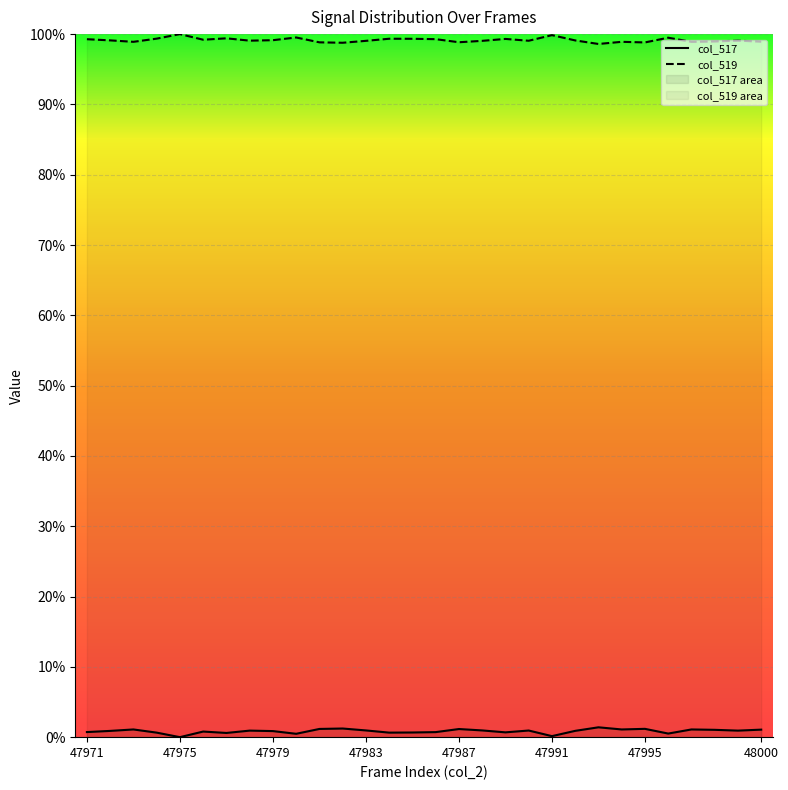

How many values in the col_517 series exceed 0?

29